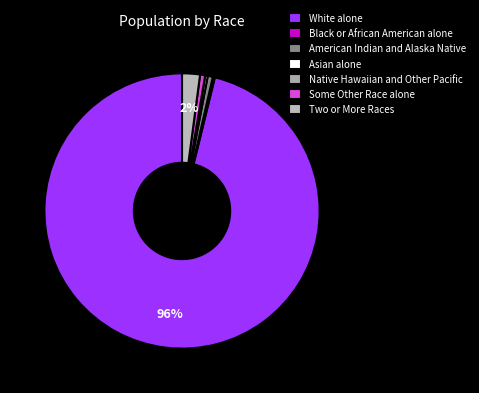

Is there a majority slice in this chart?

Yes